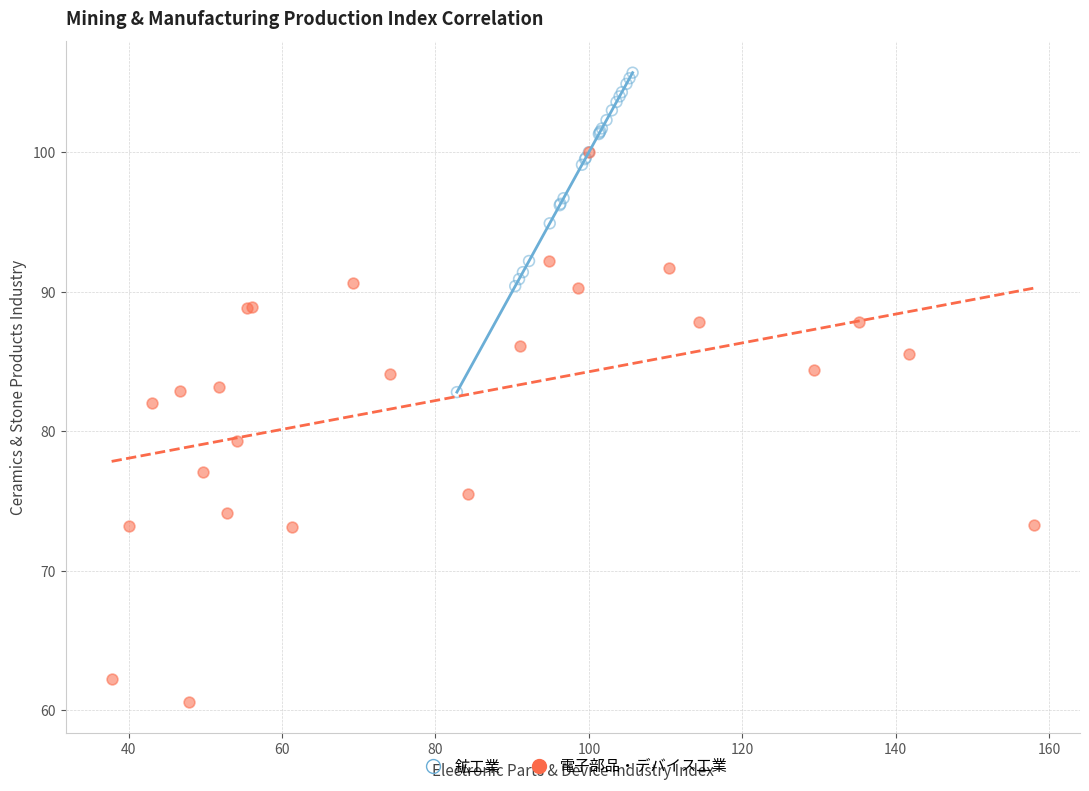

Which series has the largest Y range (max minus min)?

電子部品・デバイス工業